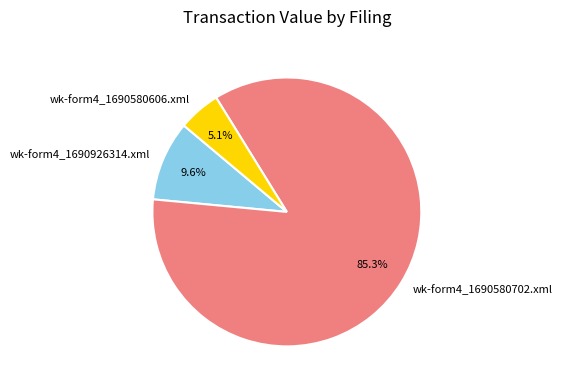

Which category has the biggest portion of the pie?

wk-form4_1690580702.xml